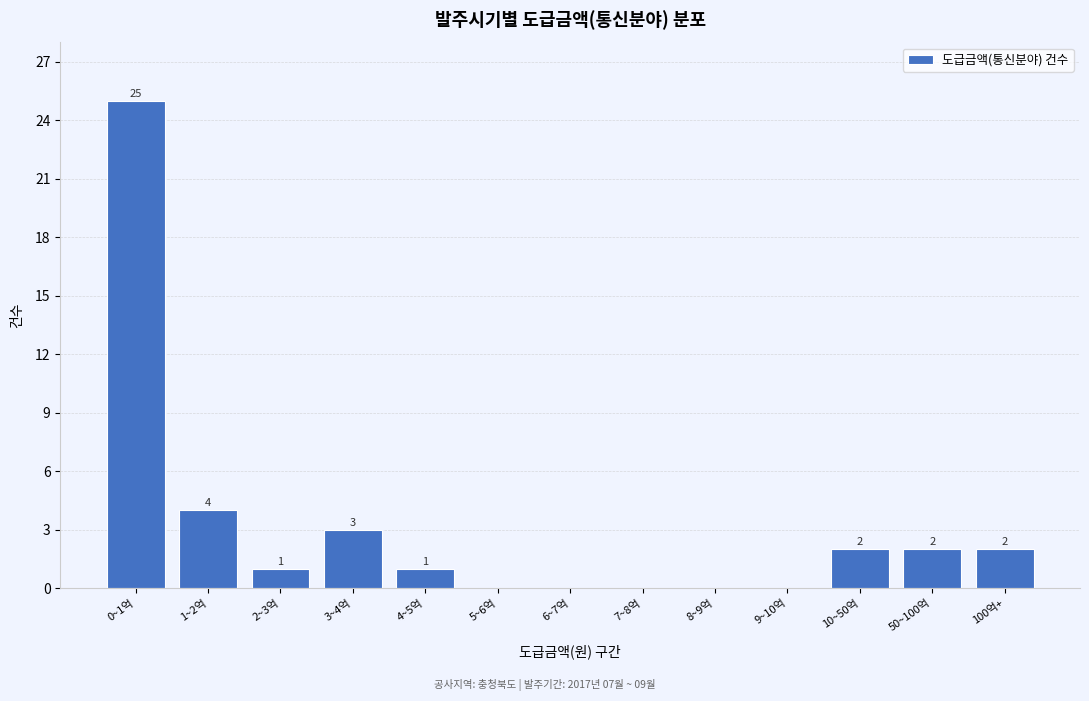

Reading left to right, what are all the values shown in this chart?

0~1억=25	1~2억=4	2~3억=1	3~4억=3	4~5억=1	5~6억=0	6~7억=0	7~8억=0	8~9억=0	9~10억=0	10~50억=2	50~100억=2	100억+=2